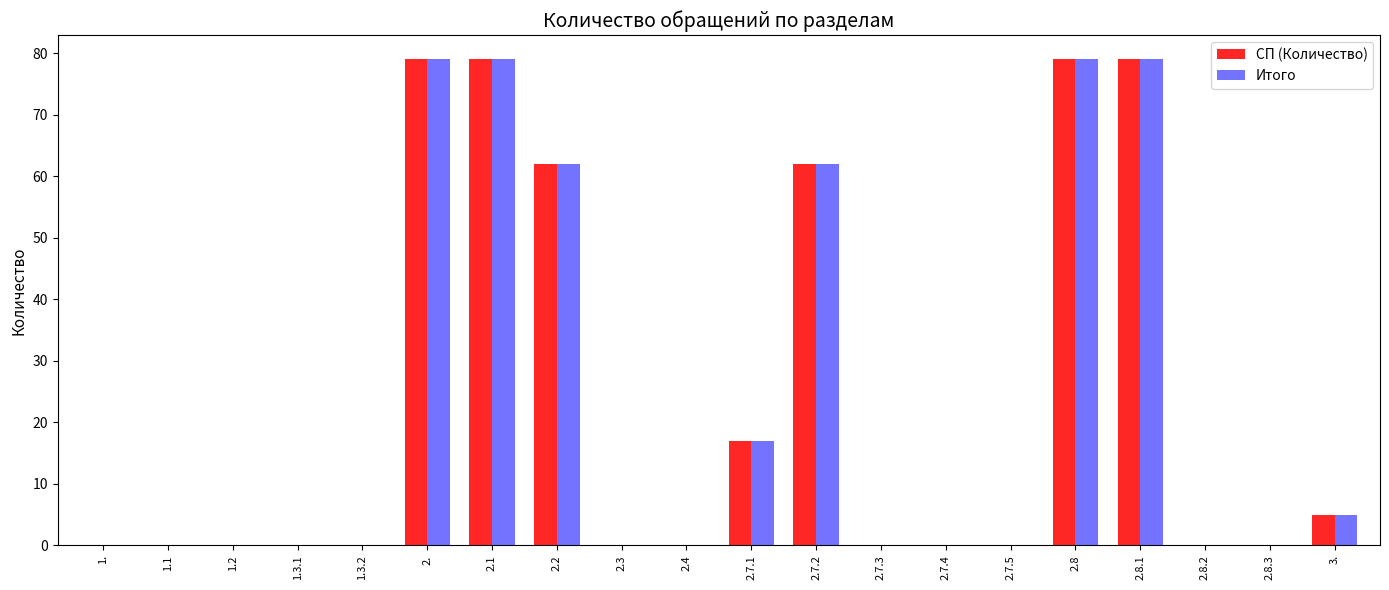

How many categories are shown in the chart?

20